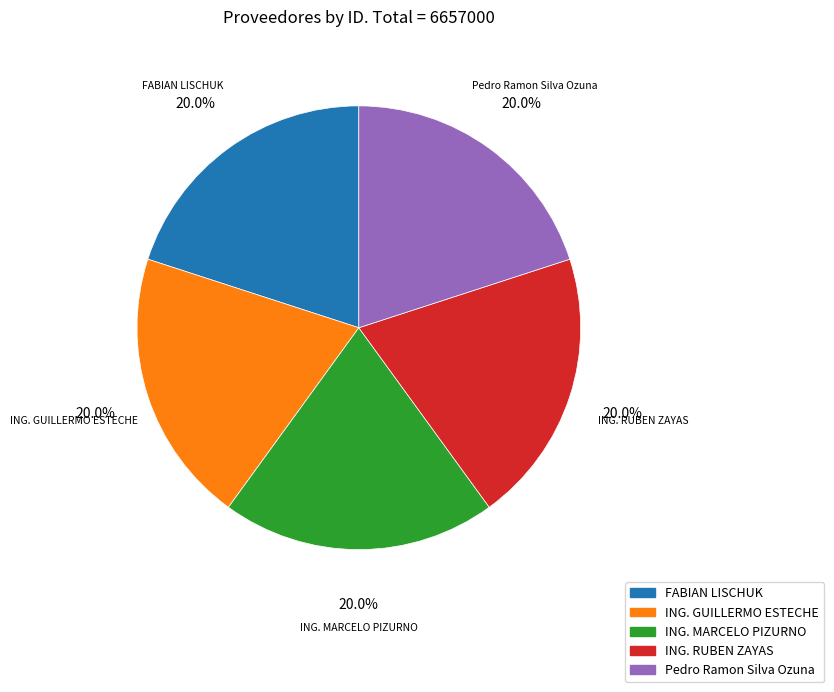

Is there any slice that represents more than half of the pie?

No